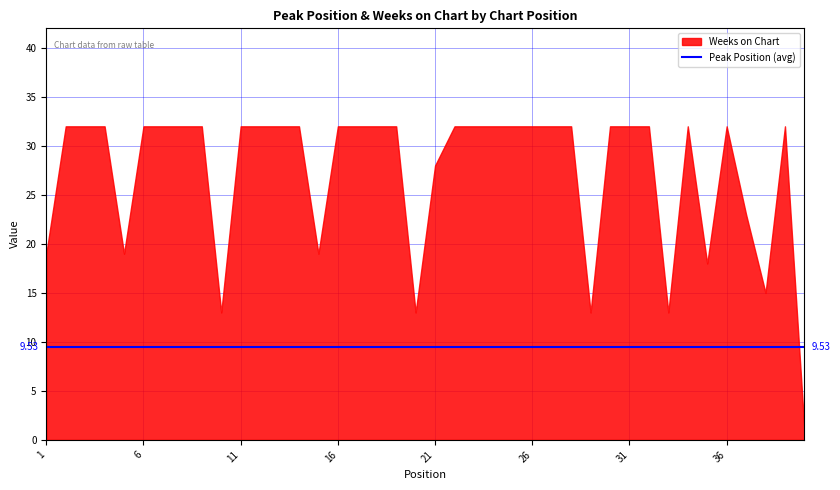

List the labels in order of Weeks on Chart value, smallest first.

40, 10, 20, 29, 33, 38, 35, 1, 5, 15, 37, 21, 2, 3, 4, 6, 7, 8, 9, 11, 12, 13, 14, 16, 17, 18, 19, 22, 23, 24, 25, 26, 27, 28, 30, 31, 32, 34, 36, 39